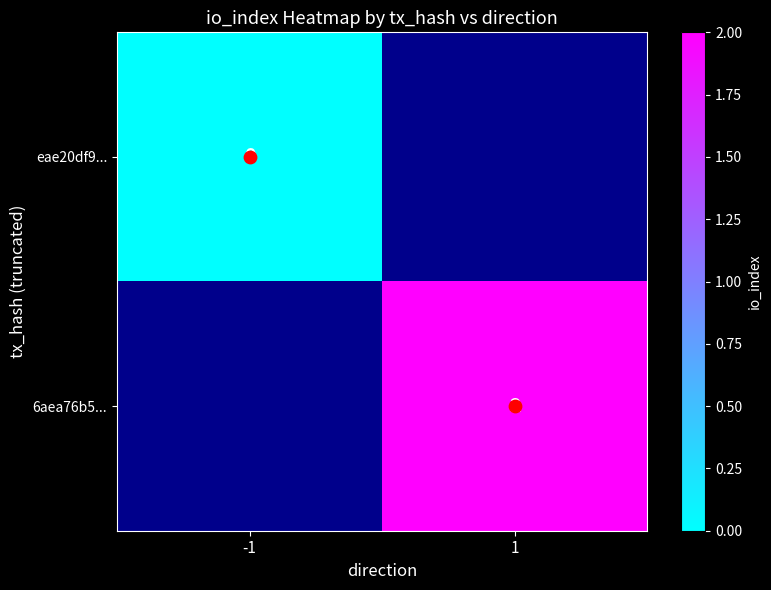

Rank the categories by eae20df9... value from lowest to highest.

-1, 1